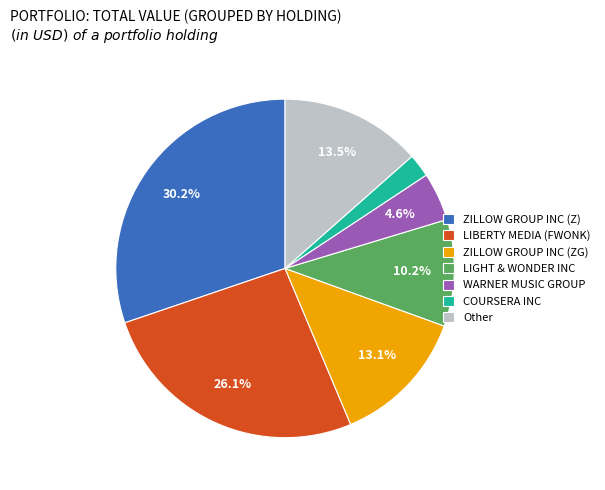

Which slice is the smallest?

COURSERA INC